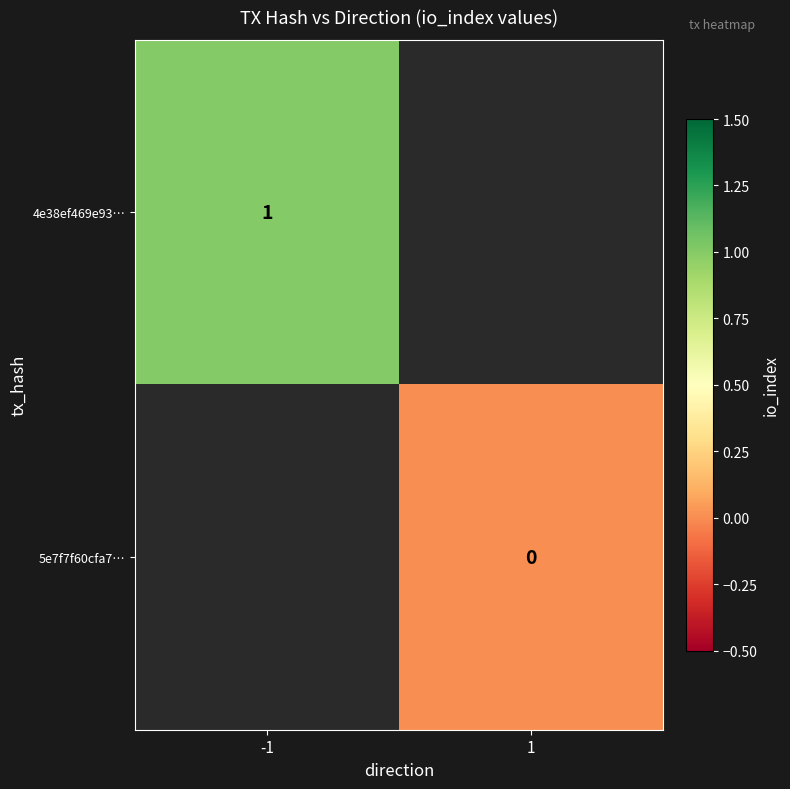

True or false: 4e38ef469e93… has a value of 1 at -1.

True